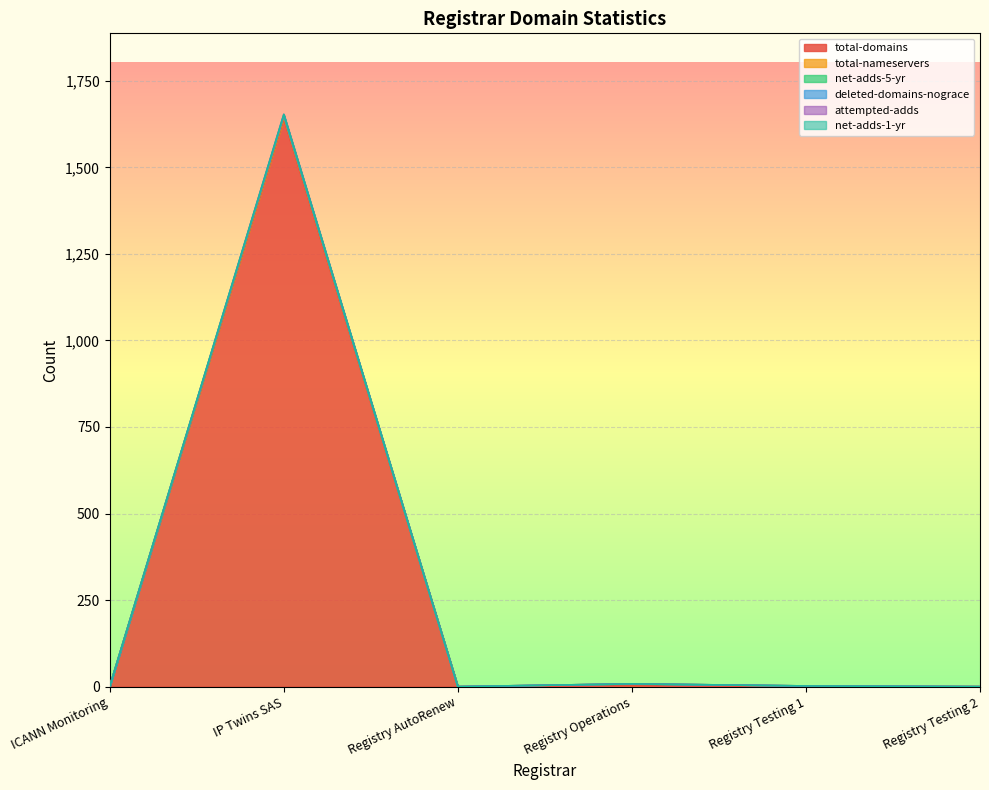

At which category is the sum across all series the highest?

IP Twins SAS